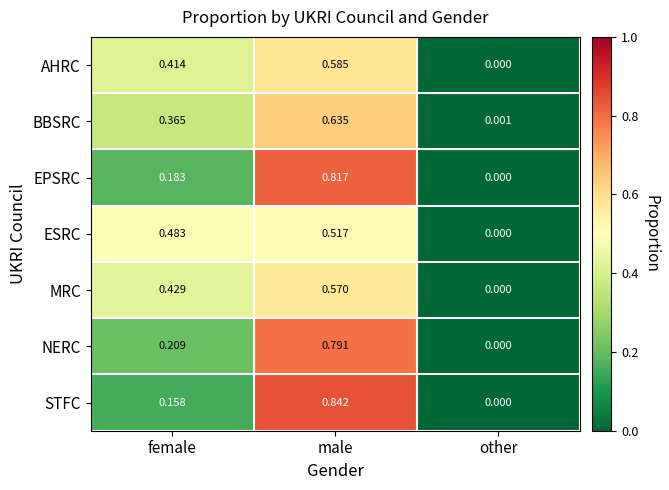

Which category has the lowest value in the NERC series?

other